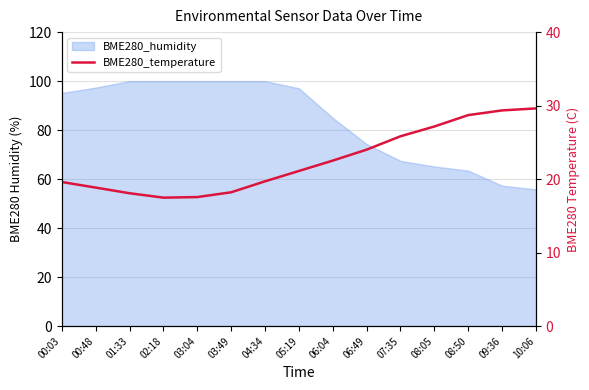

The chart shows a value of 19.7 at 04:34. True or false?

True